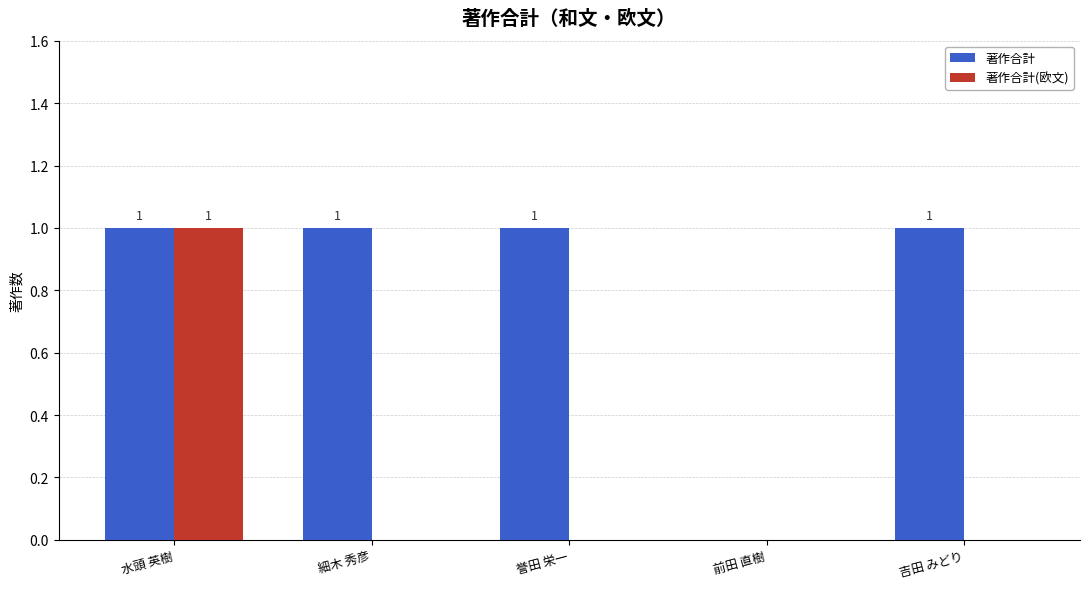

What is the average value of the 著作合計 series?

1